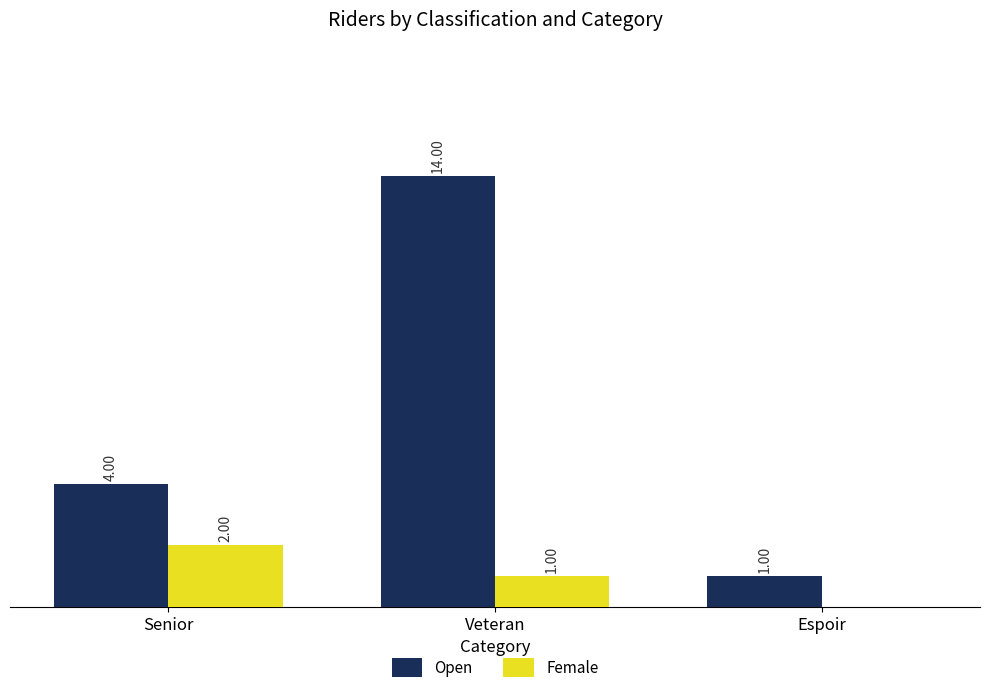

At which label is Female closest to 1?

Veteran